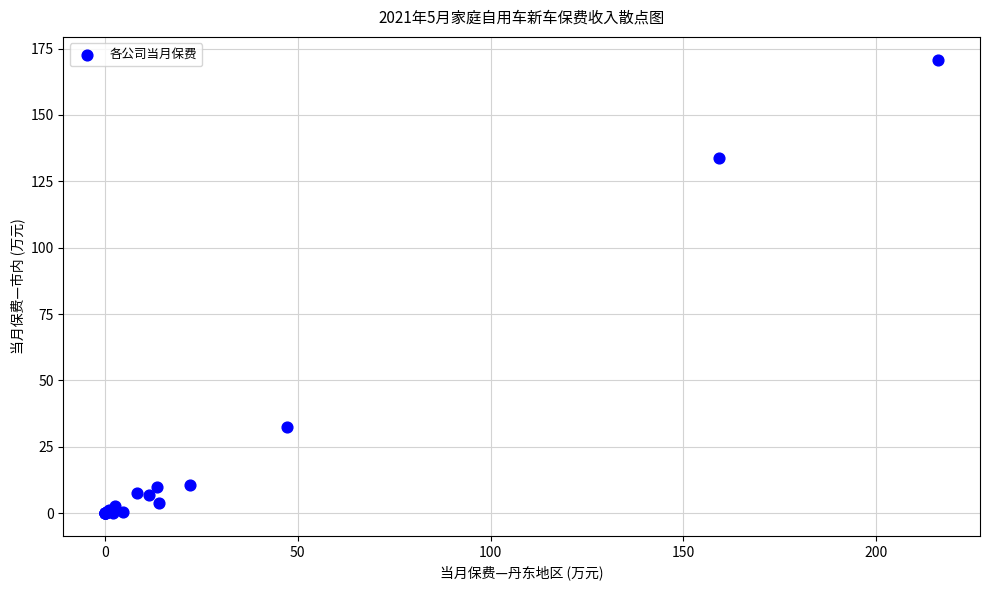

What Y value in the scatter plot is closest to 85?

133.9